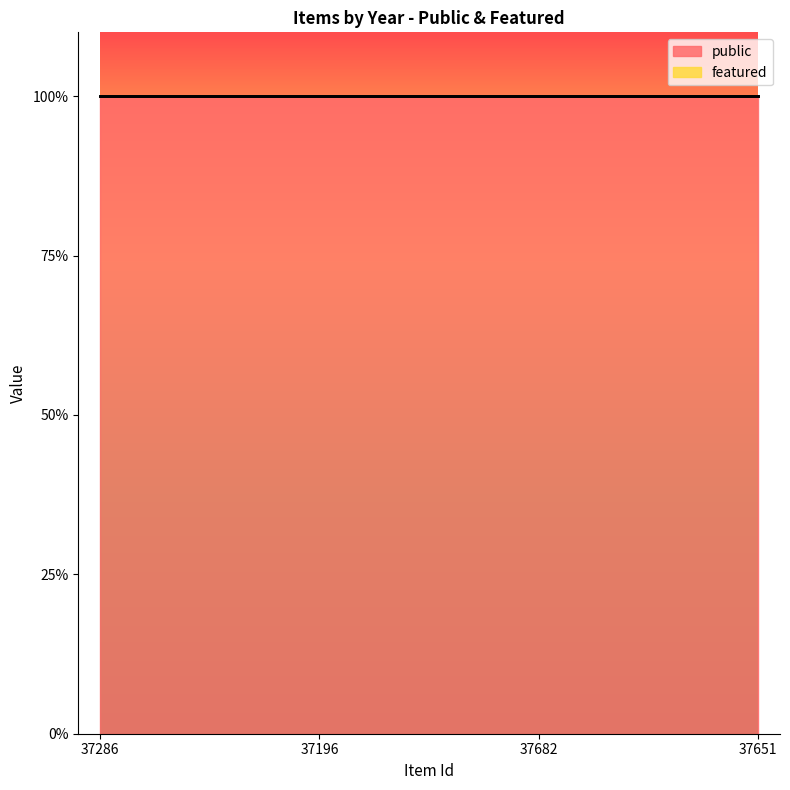

Which series changed the most between 37286 and 37682?

public